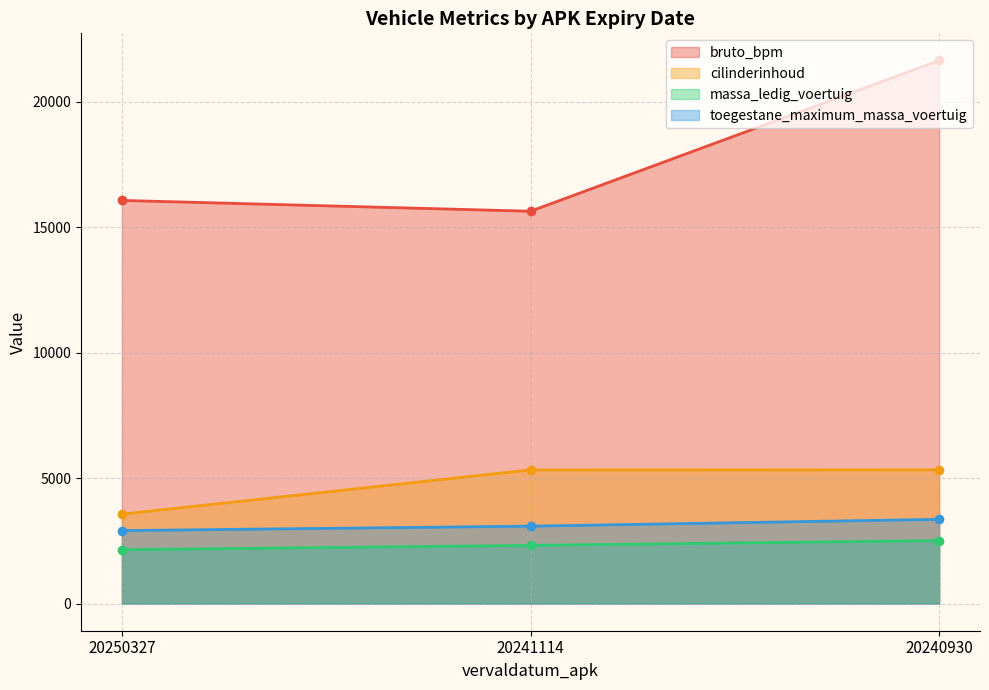

Count the number of categories in the chart.

3